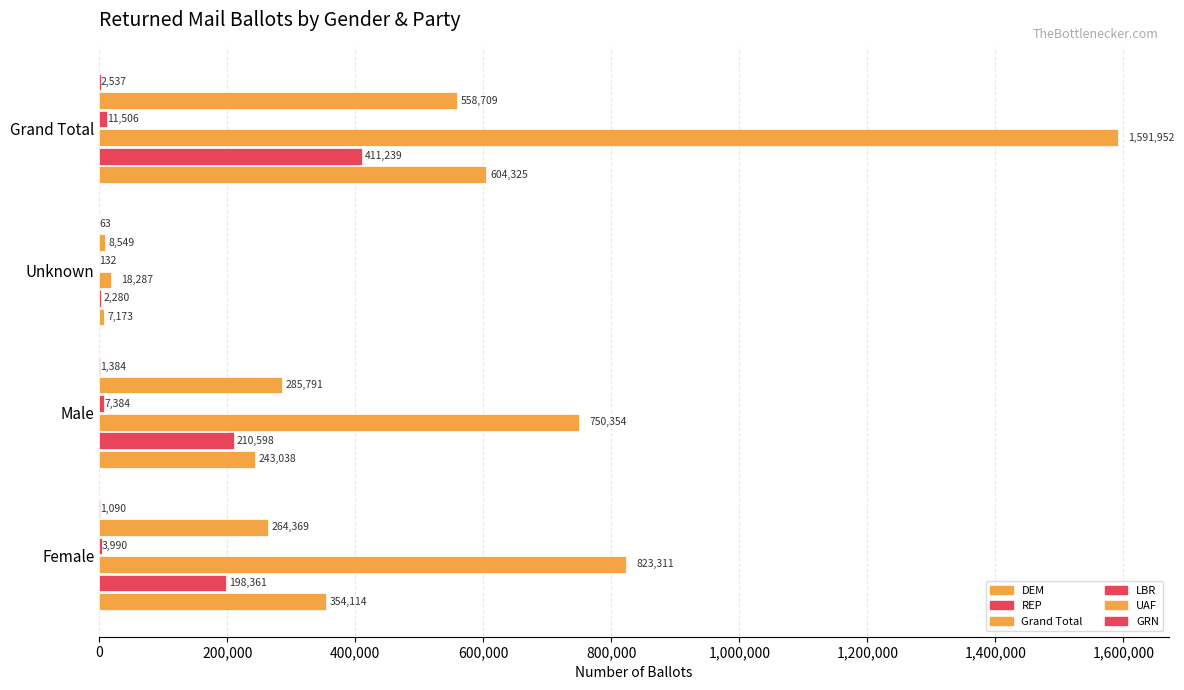

What is the difference between the maximum and minimum values in the Grand Total series?

1573665